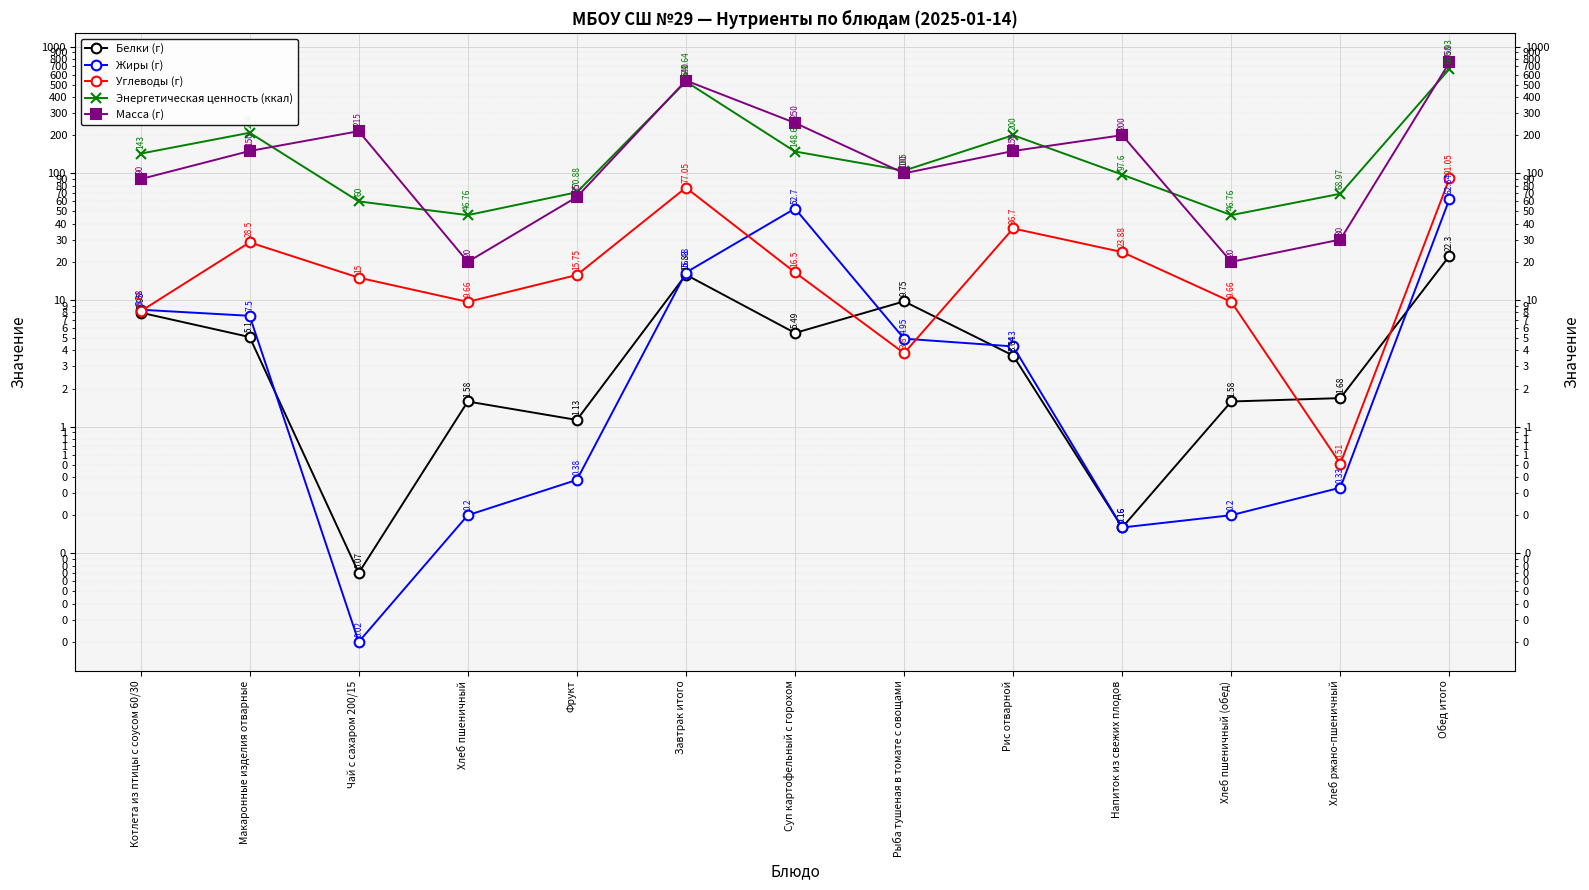

At which category is the sum across all series the highest?

Обед итого